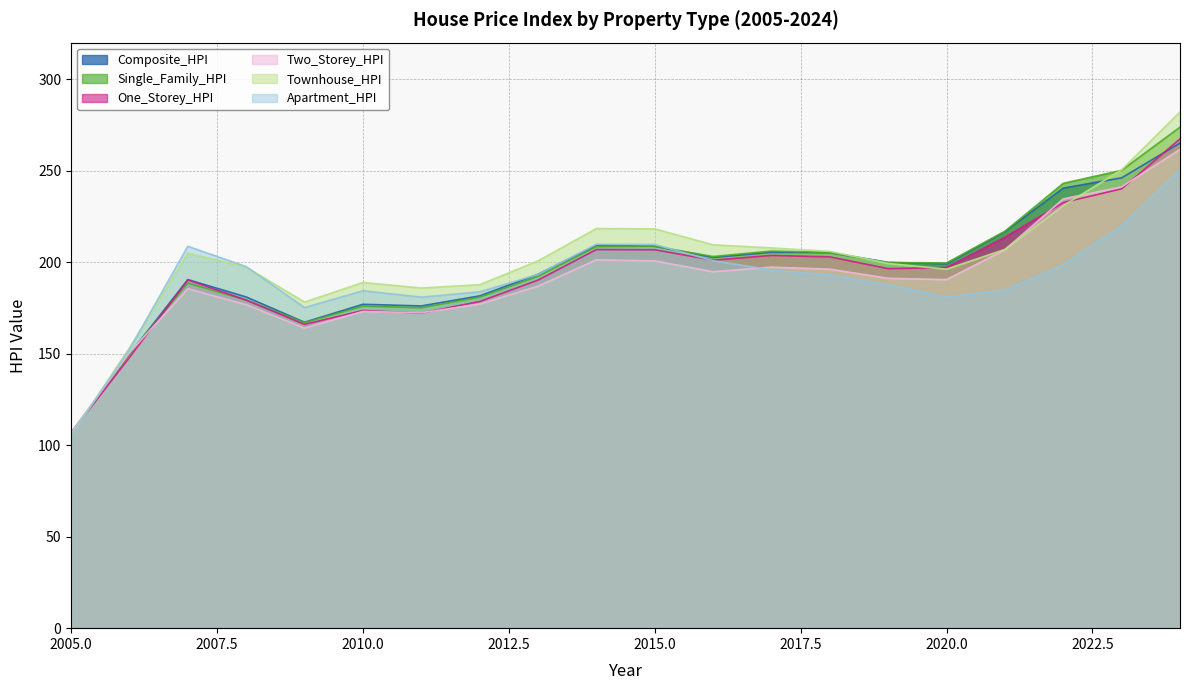

Is it true that Single_Family_HPI equals 57.6 at 2012?

False